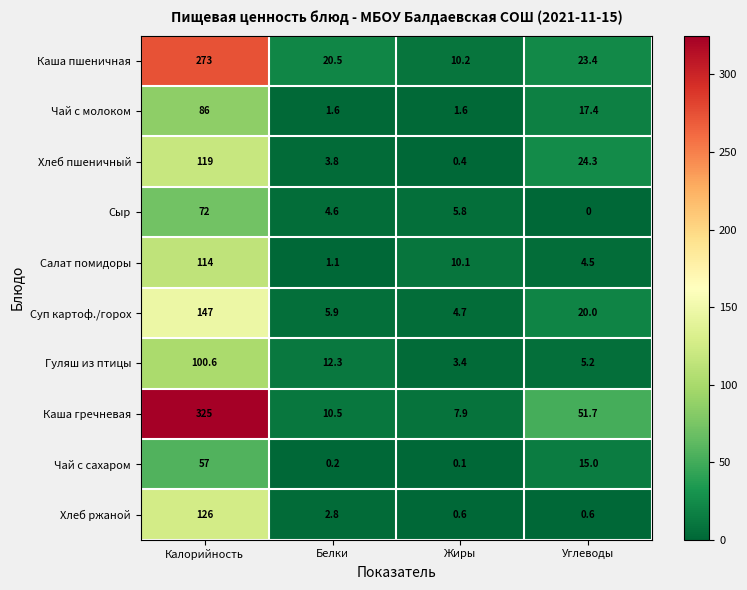

What is the greatest value displayed?

325.0